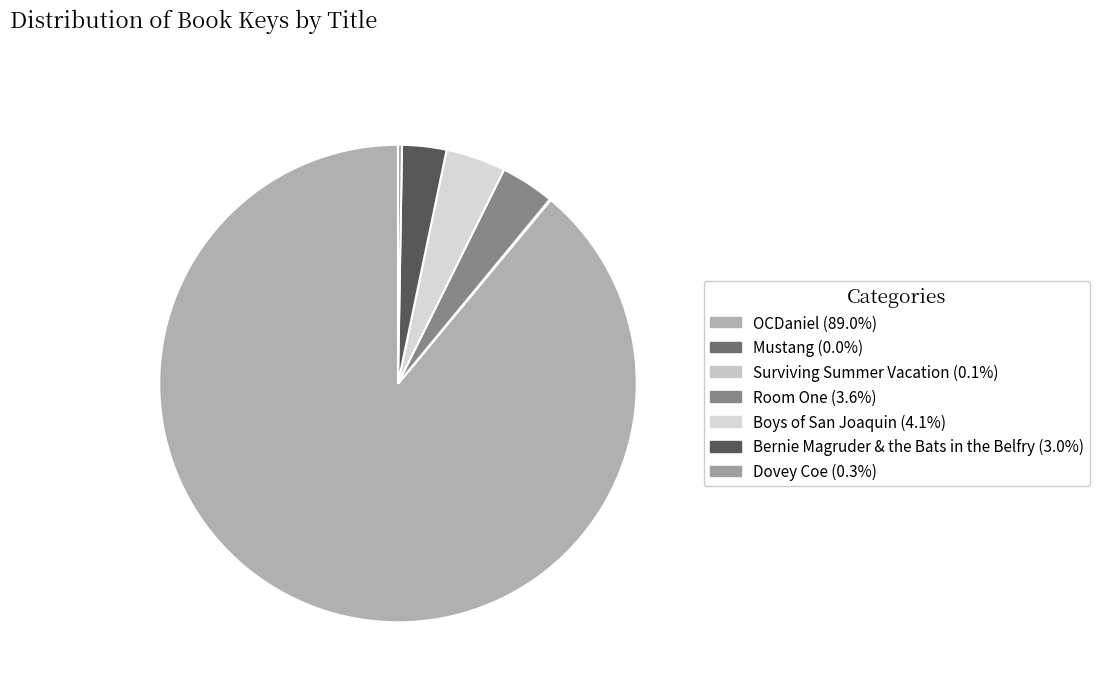

Rank the categories by value from lowest to highest.

Mustang, Surviving Summer Vacation, Dovey Coe, Bernie Magruder & the Bats in the Belfry, Room One, Boys of San Joaquin, OCDaniel